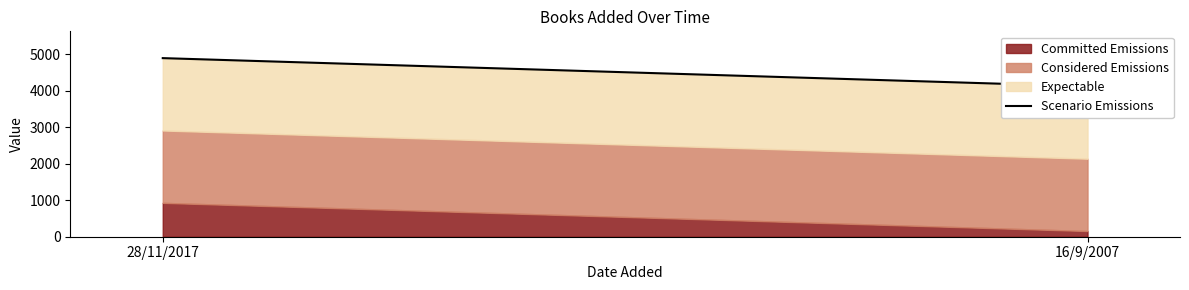

Which label corresponds to the smallest value in the chart?

16/9/2007